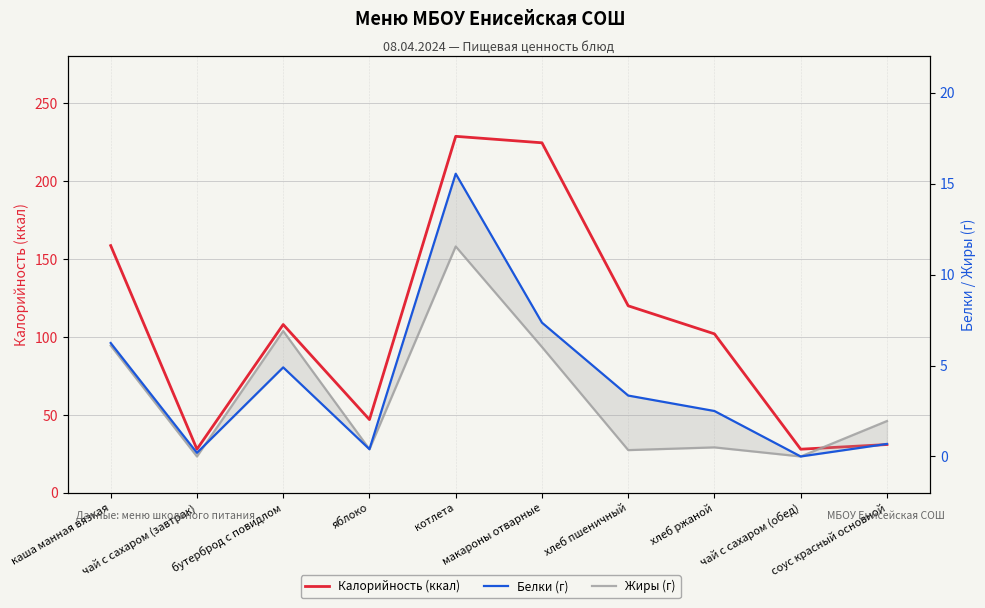

What is the sum of the Белки (г) values at каша манная вязкая and котлета?

21.8